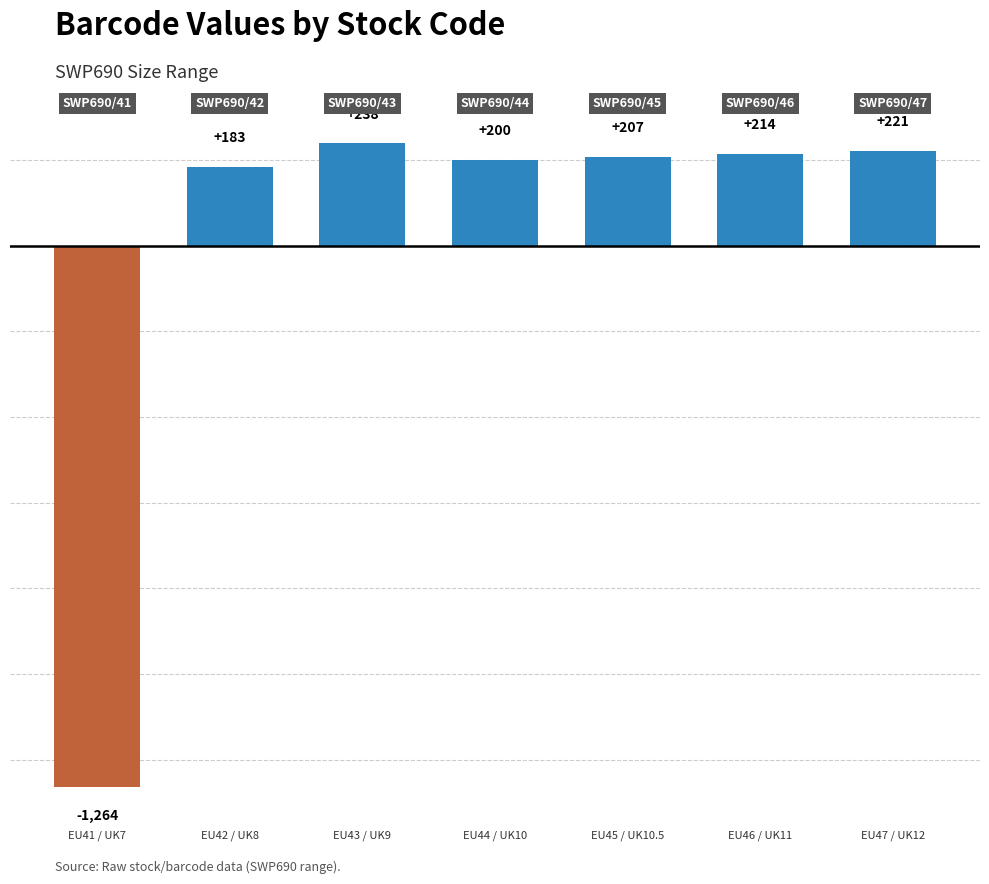

What is the minimum value shown in the chart?

-1263.9